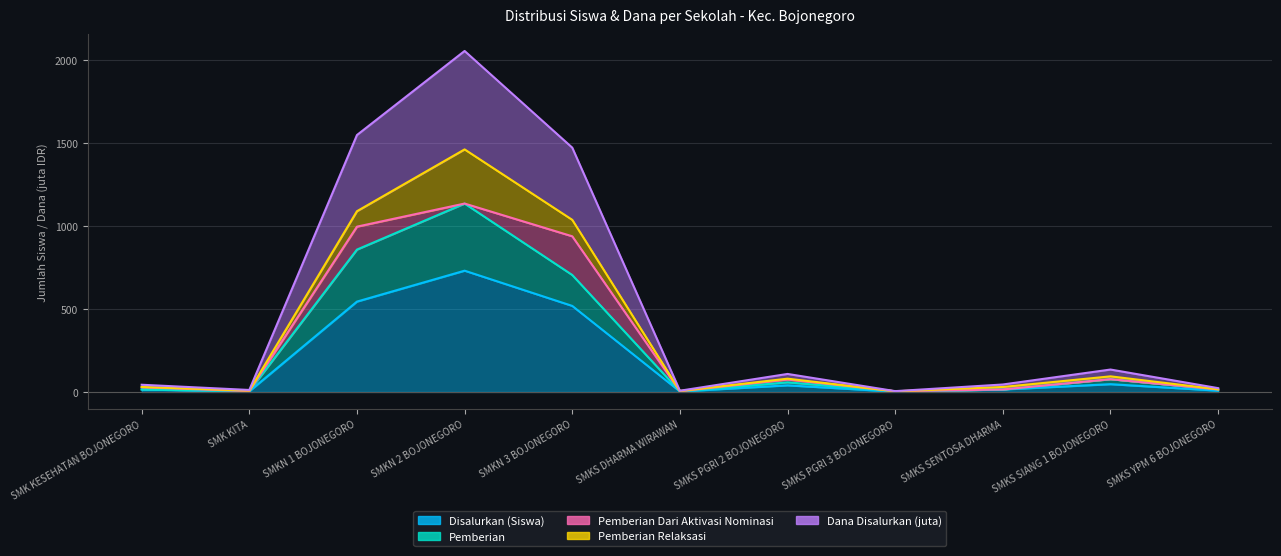

Where is Disalurkan (Siswa) nearest to the value 366?

SMKN 3 BOJONEGORO